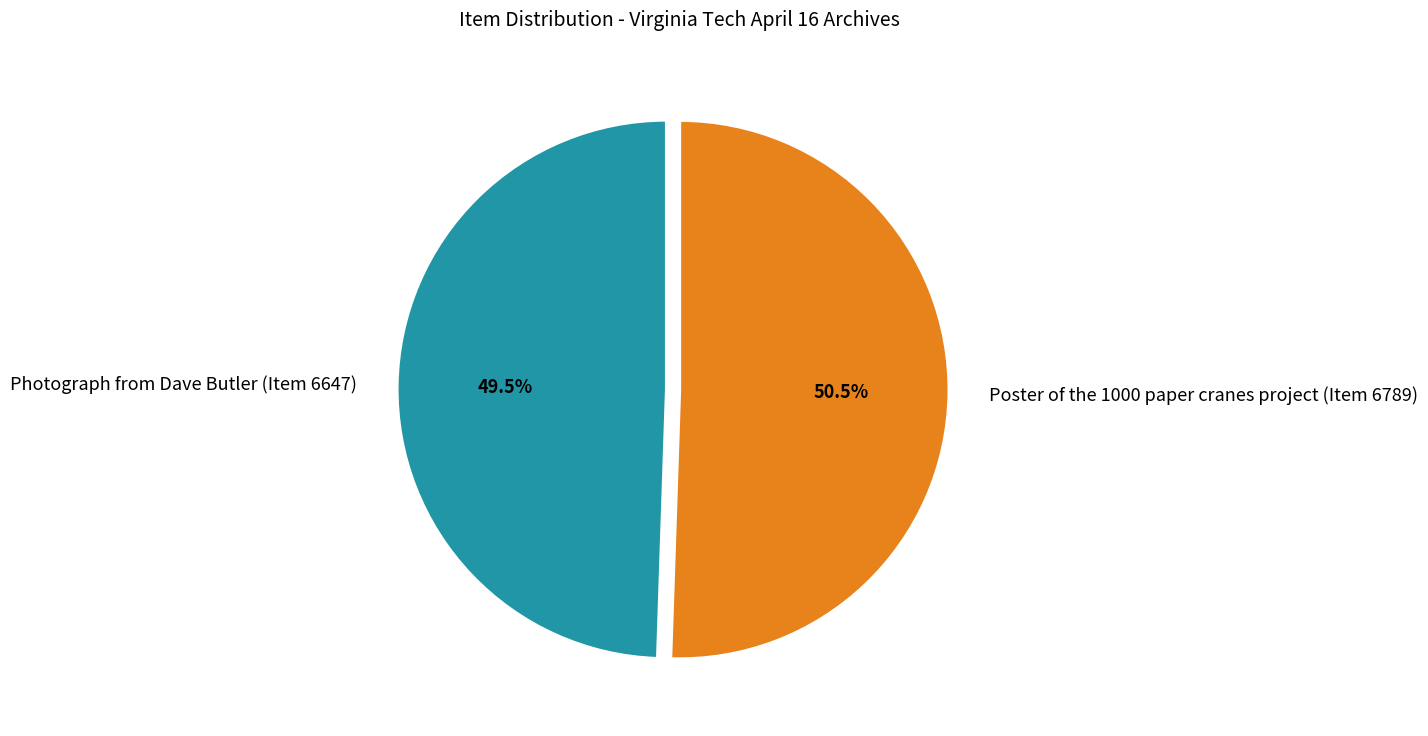

How much of the chart is everything except Poster of the 1000 paper cranes project (Item 6789)?

49.5%